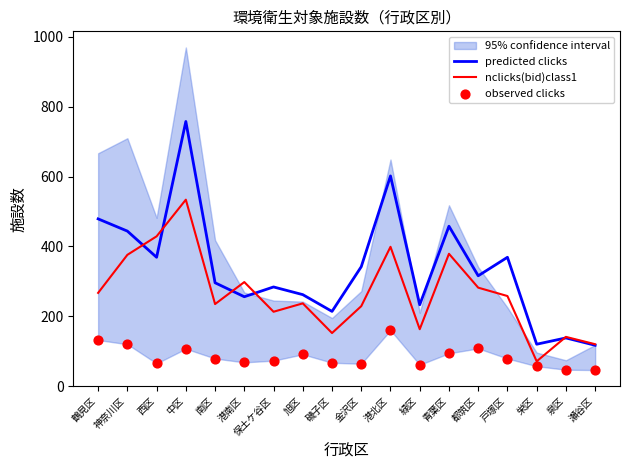

Which series has the largest total across all categories?

predicted clicks